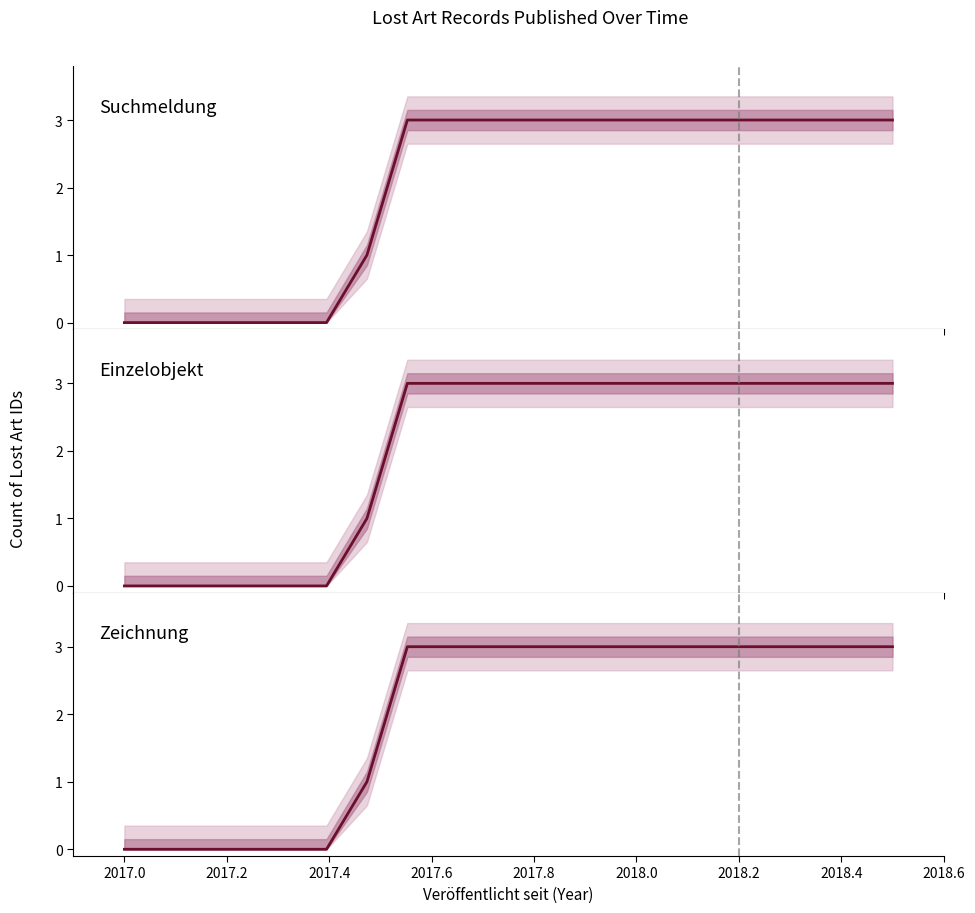

What is the average value of the Suchmeldung series?

2